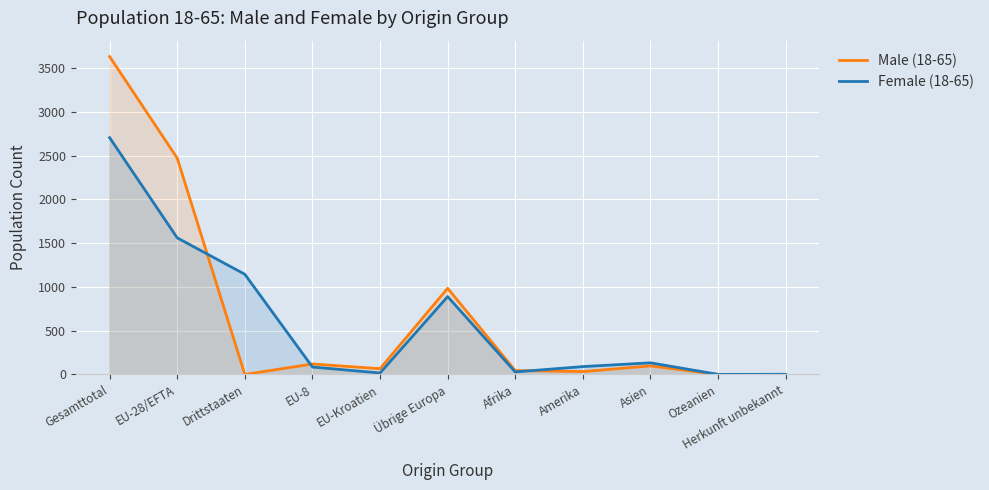

Which series has the largest range (max minus min)?

Male (18-65)